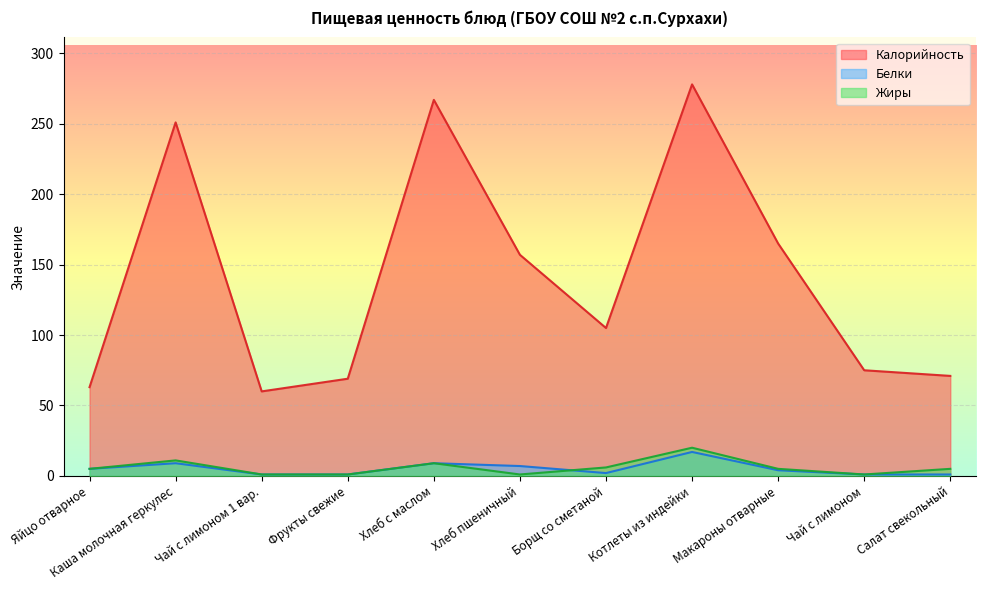

What is the difference between the maximum and minimum values in the Калорийность series?

218